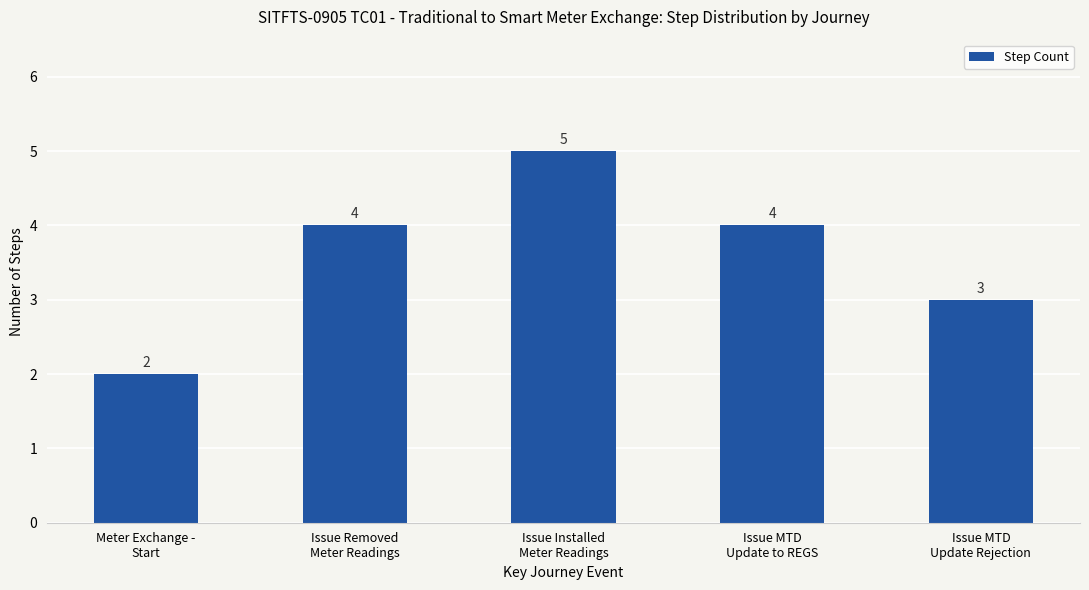

What is the average value?

4